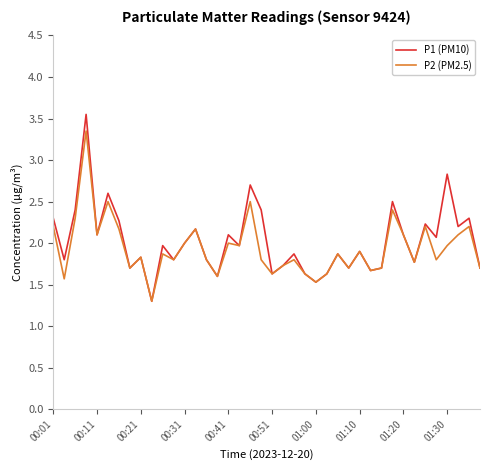

What is the minimum value shown in the chart?

1.3